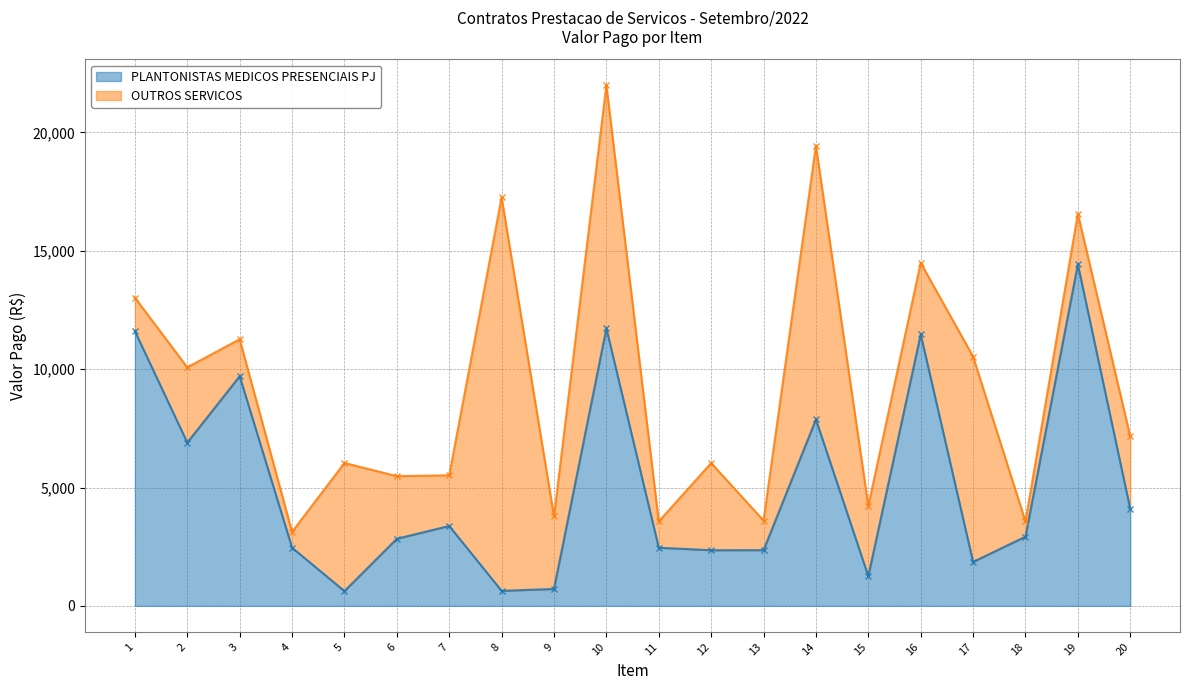

Reading left to right, what are all the values shown in this chart?

11602.1	6896.5	9699.0	2458.0	624.1	2834.3	3375.1	634.3	714.4	11721.8	2455.1	2350.8	2352.9	7873.6	1253.2	11467.3	1854.6	2923.8	14424.3	4093.0